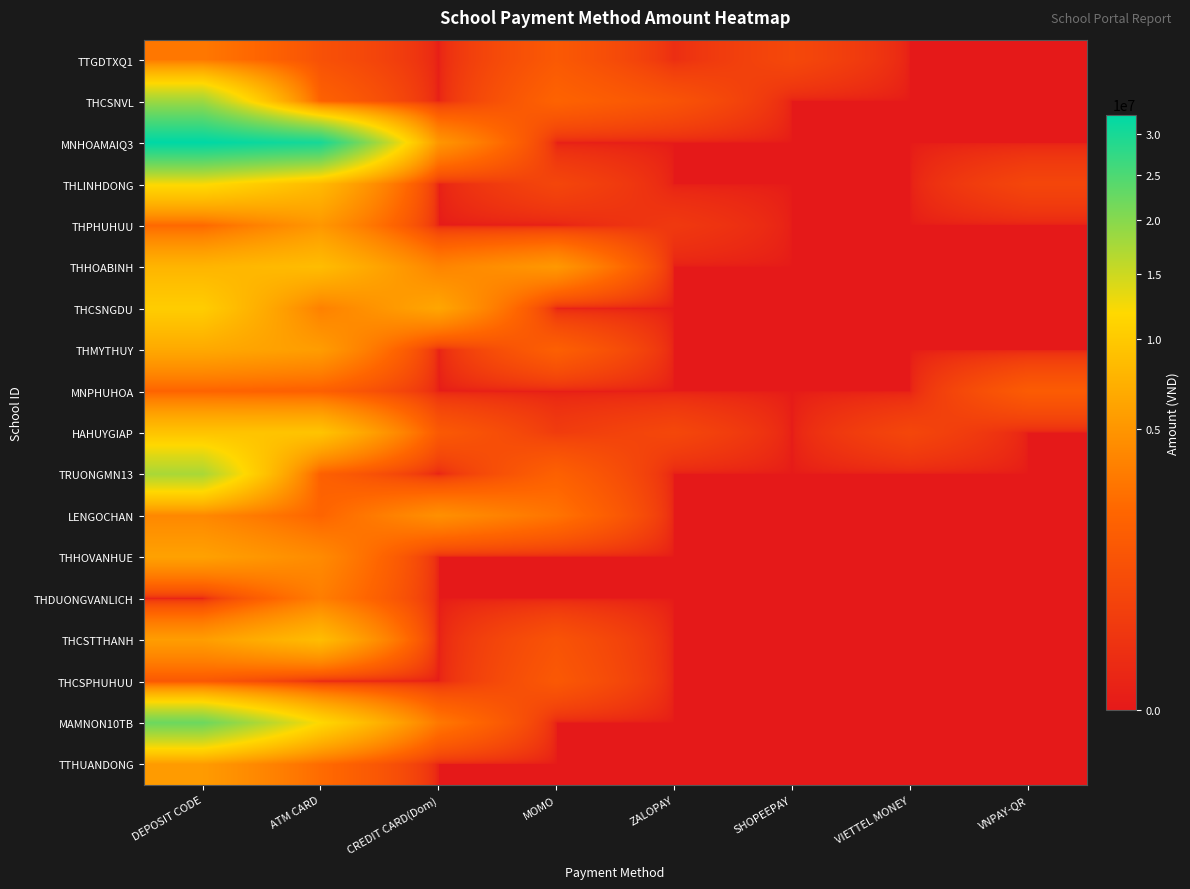

Between DEPOSIT CODE and CREDIT CARD(Dom), which series saw the biggest shift?

MNHOAMAIQ3